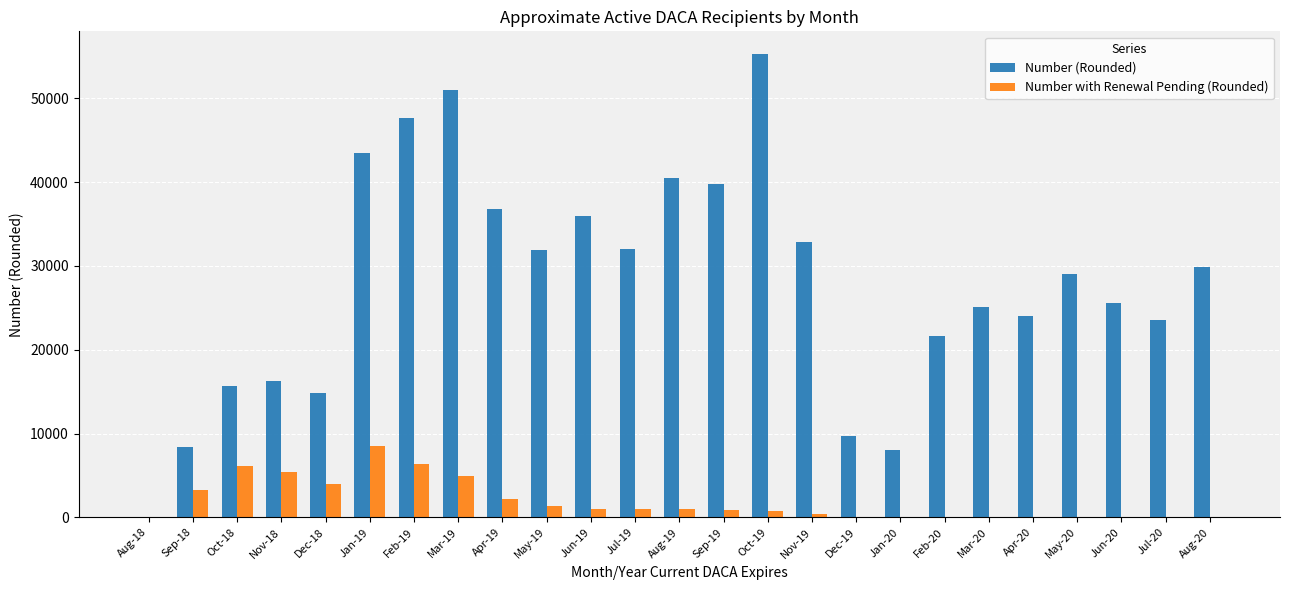

Between Nov-18 and Jan-19, which series saw the biggest shift?

Number (Rounded)